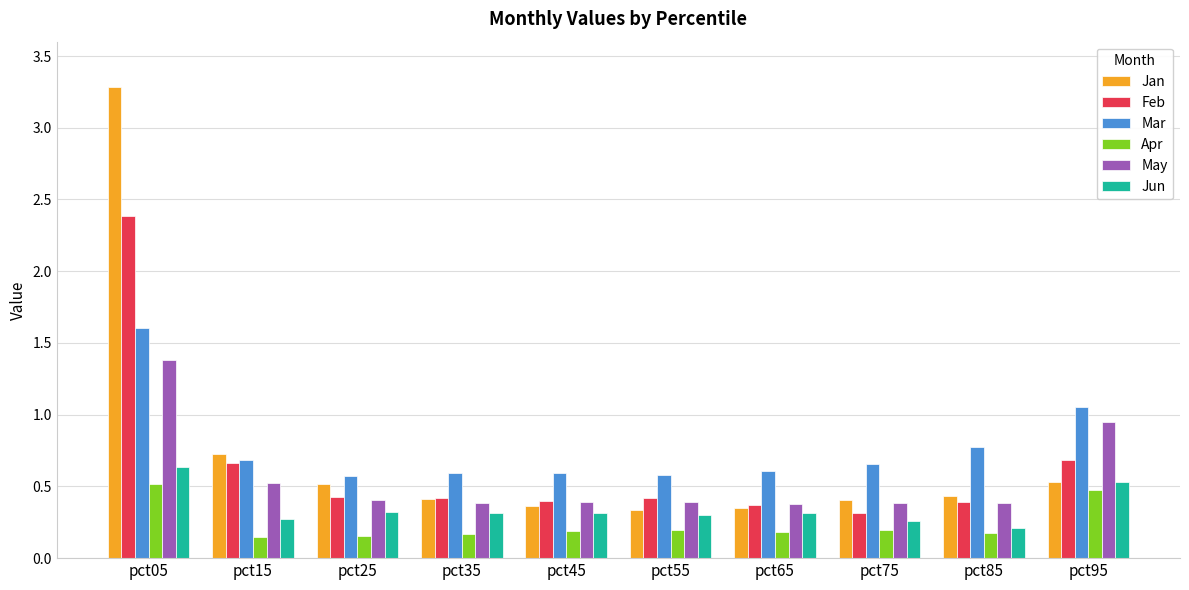

How many Apr values are between 0 and 1?

10